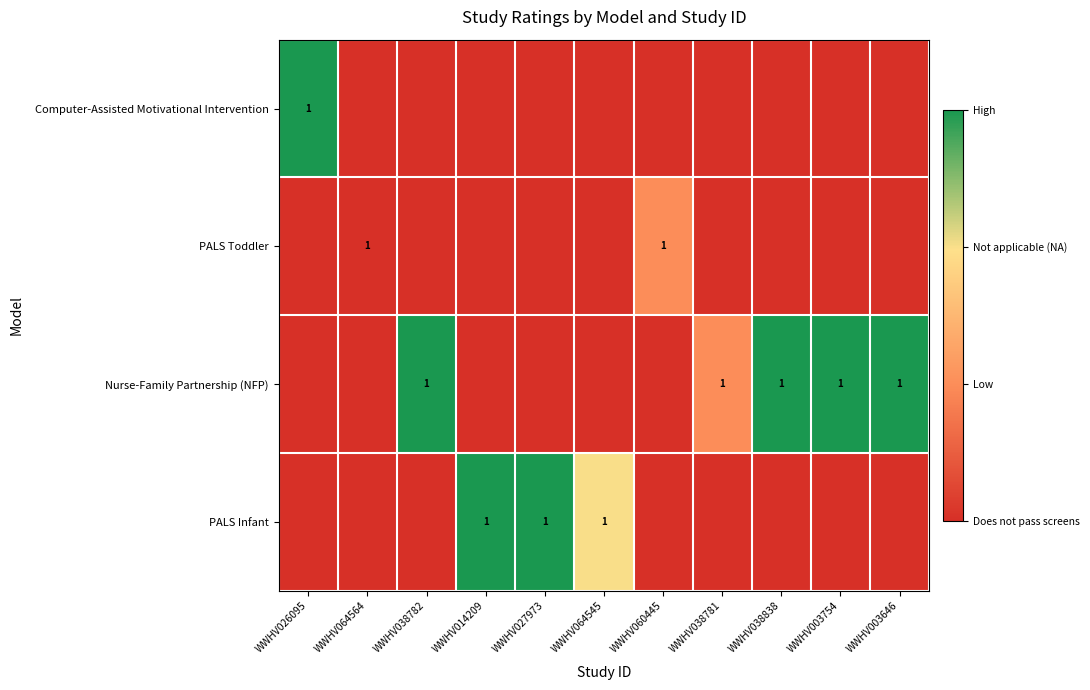

The value of Computer-Assisted Motivational Intervention at WWHV026095 is 1. True or false?

True